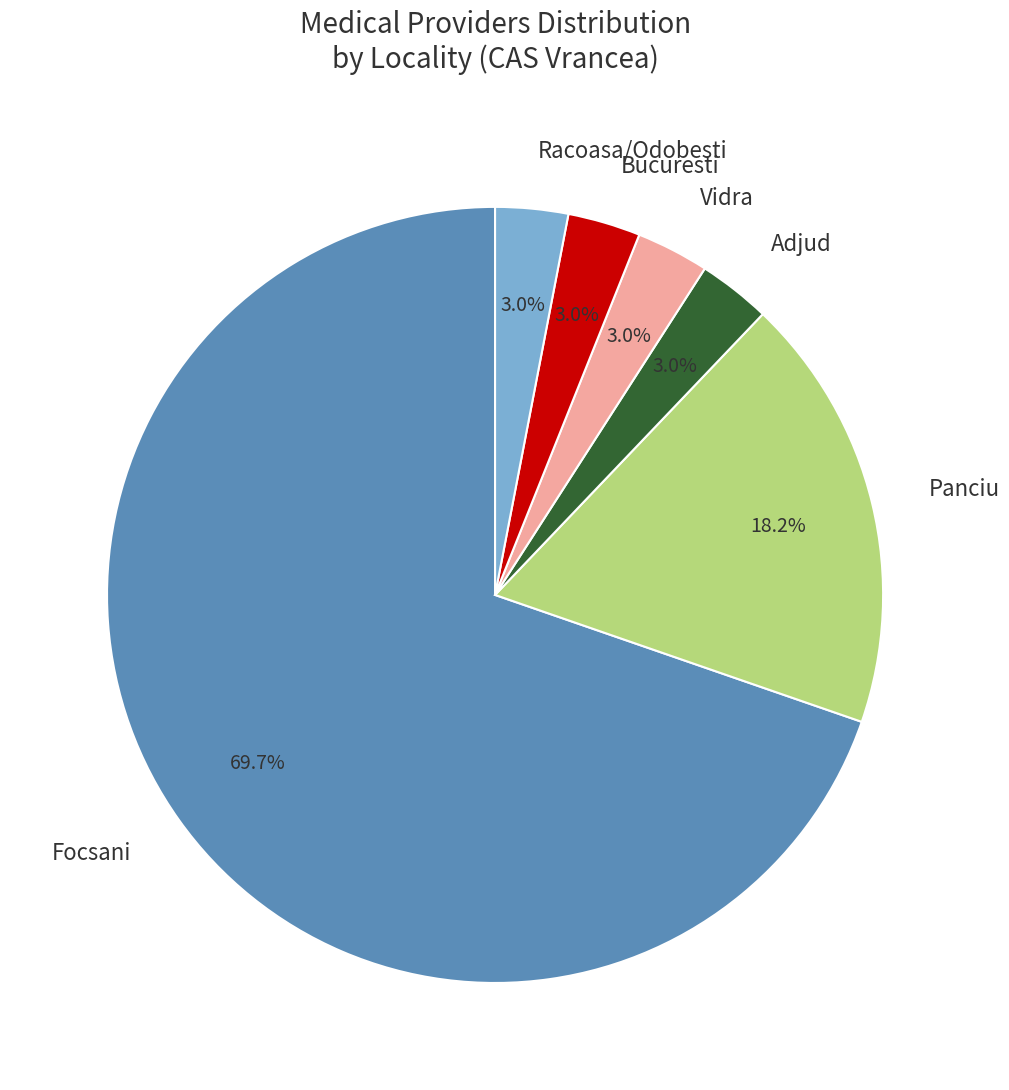

Between Racoasa/Odobesti and Panciu, which is larger?

Panciu